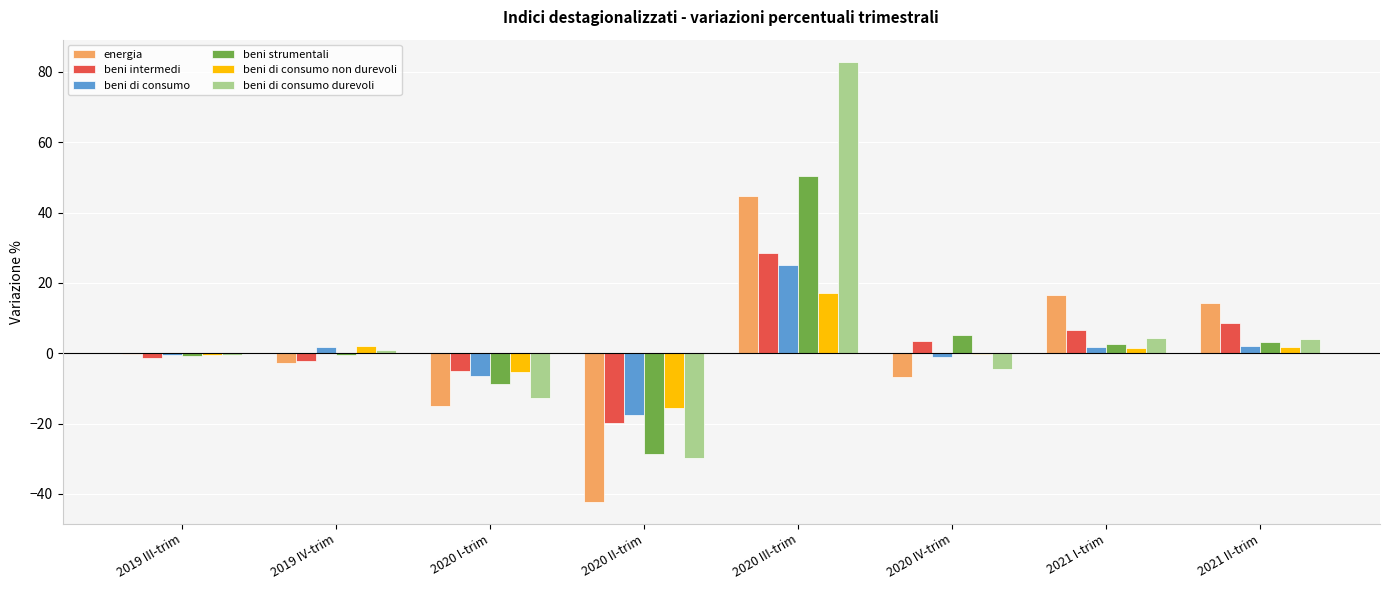

What is the maximum value shown in the chart?

82.9